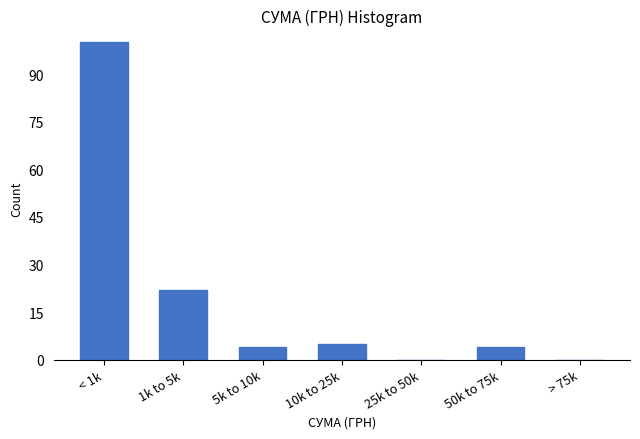

Reading left to right, what are all the values shown in this chart?

< 1k=100	1k to 5k=22	5k to 10k=4	10k to 25k=5	25k to 50k=0	50k to 75k=4	> 75k=0